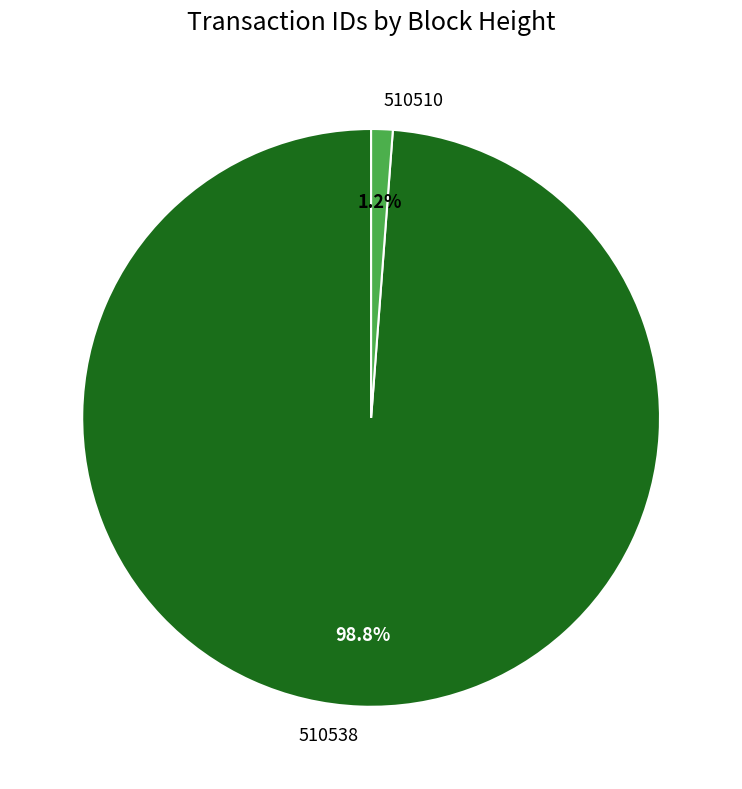

True or false: 510510 accounts for 11% of the total.

False